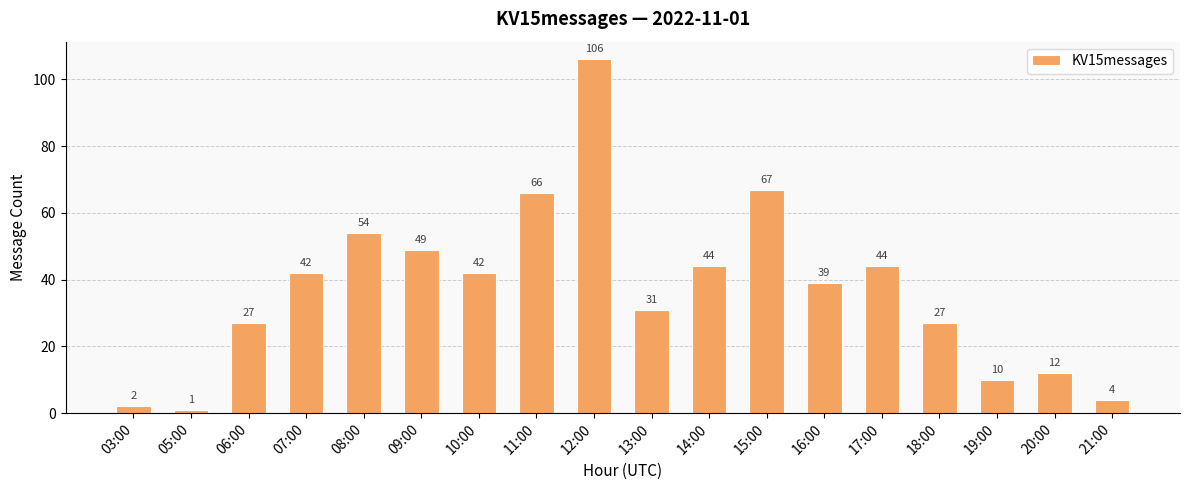

What is the difference between the maximum and minimum values?

105